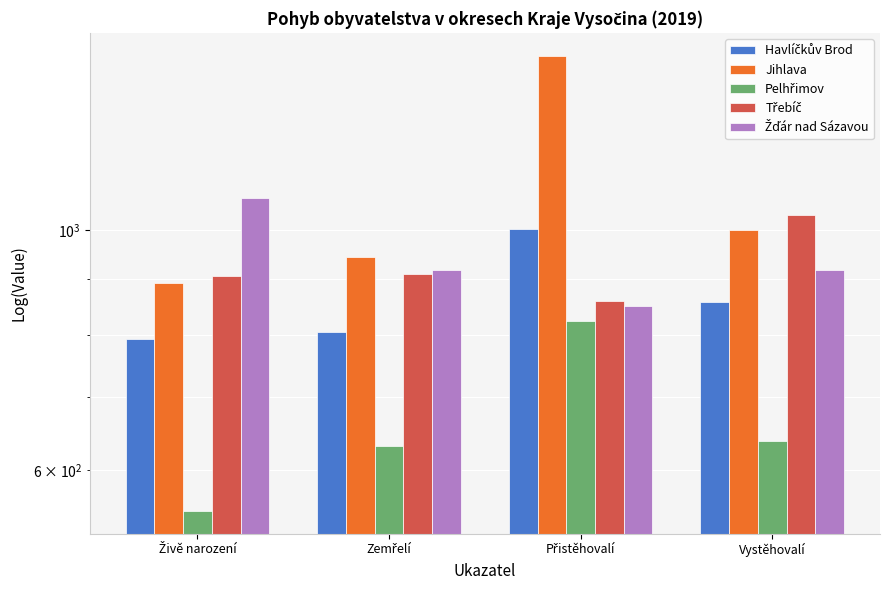

At which label is Pelhřimov closest to 687?

Vystěhovalí